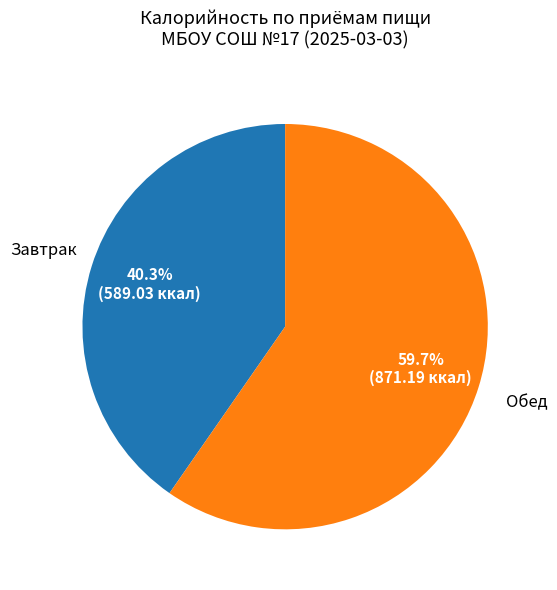

Does any single category account for the majority?

Yes